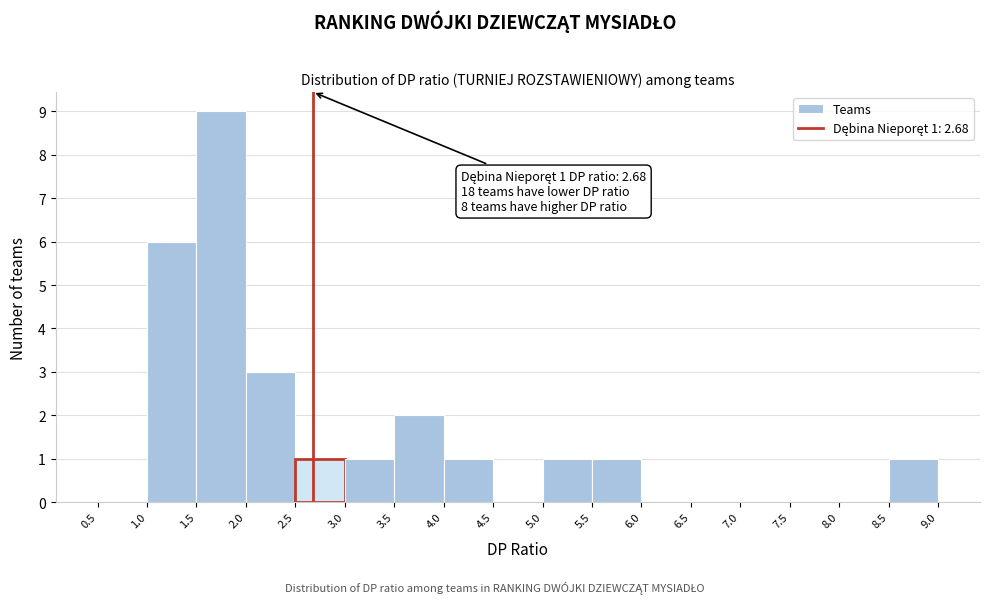

Over which range of the x-axis is the bar tallest?

1.5 to 2.0